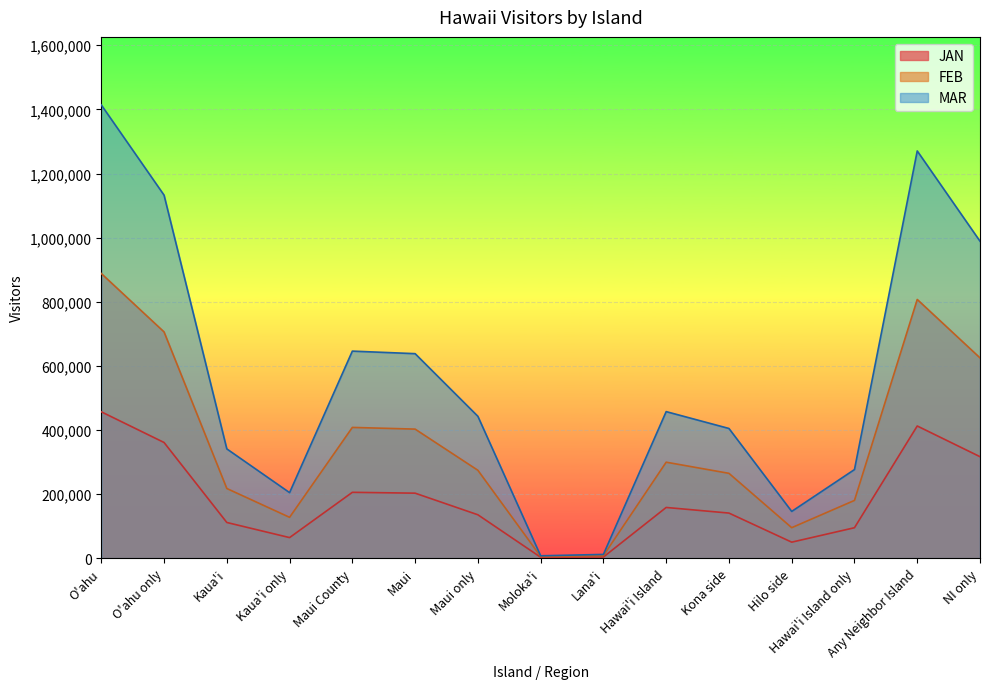

How many data points in JAN are above 140632?

8